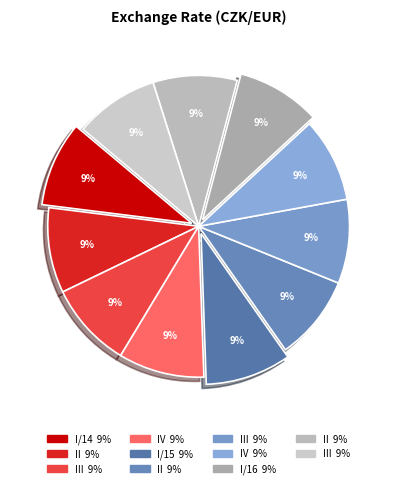

How many slices are in this pie chart?

11